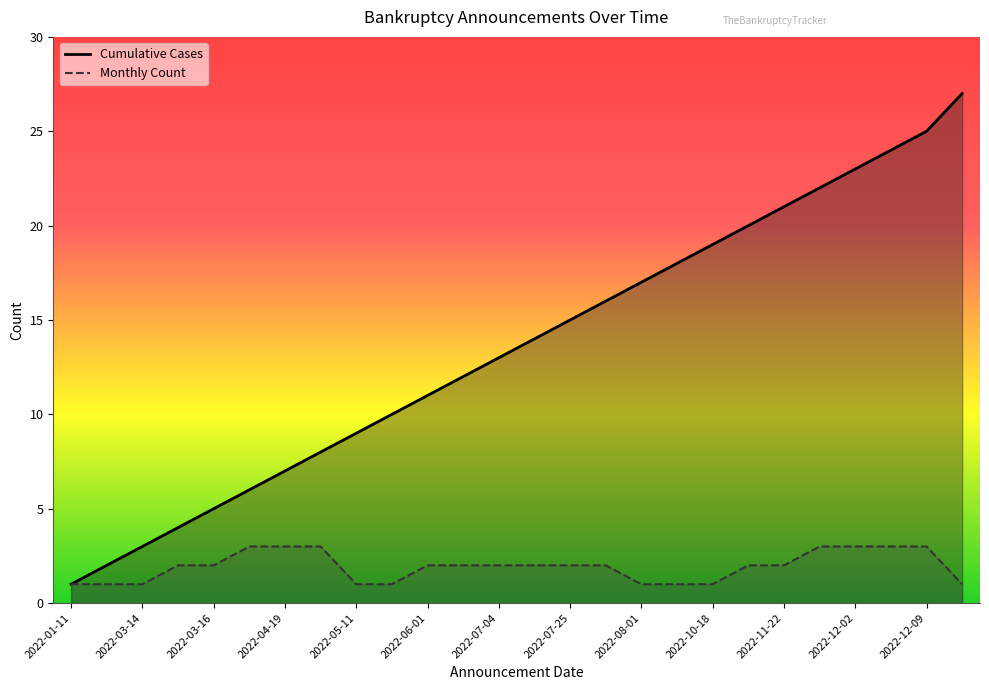

The value of Cumulative Cases at 2022-03-14 is 2. True or false?

False